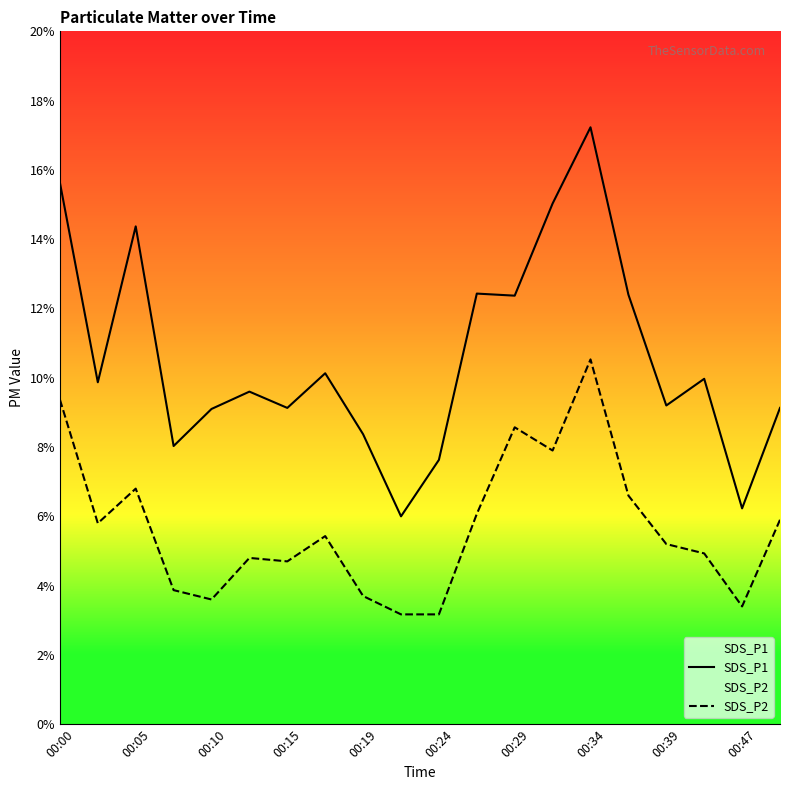

Which series has the widest spread of values?

SDS_P1